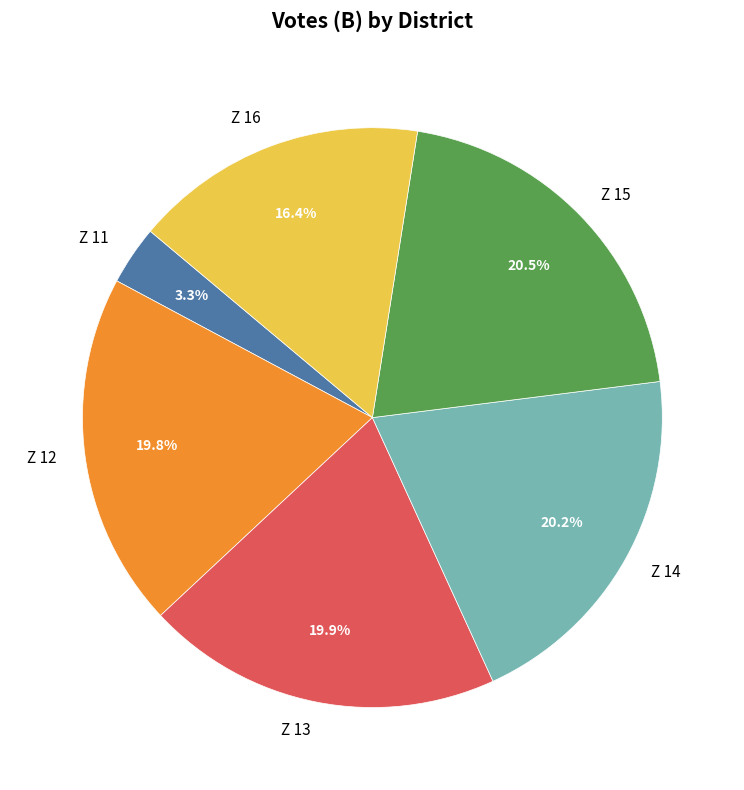

Which slice is the smallest?

Z 11